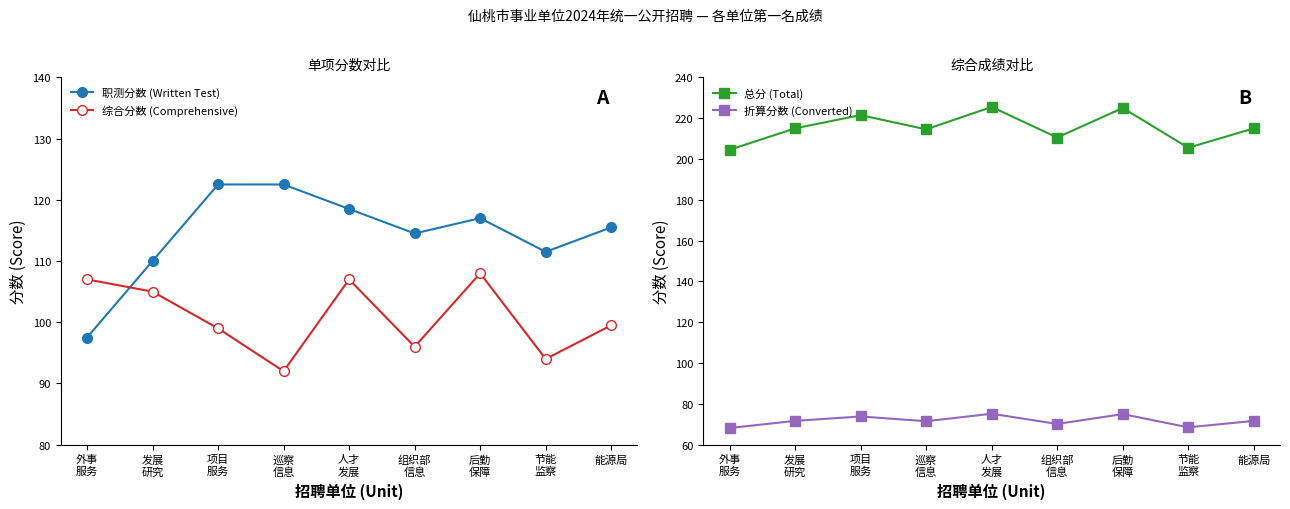

Is the value of 综合分数 (Comprehensive) at 能源局 greater than the value of 总分 (Total) at 组织部
信息?

No